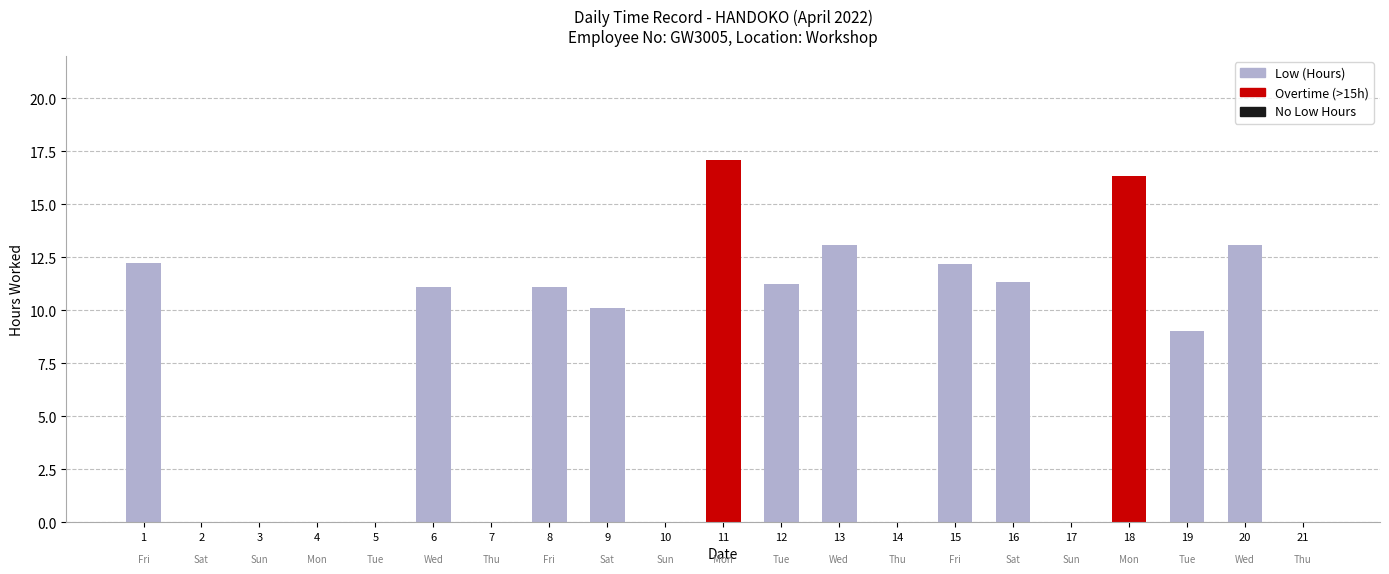

Where is the data nearest to the value 8?

19